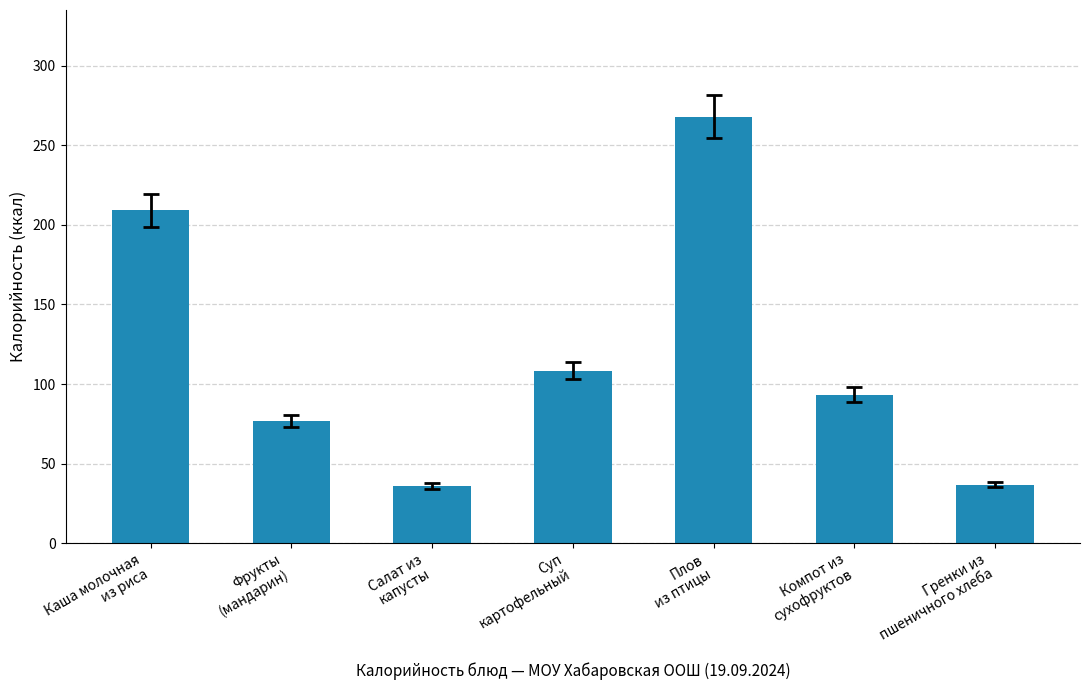

What is the difference between the values at Салат из
капусты and Плов
из птицы?

232.3